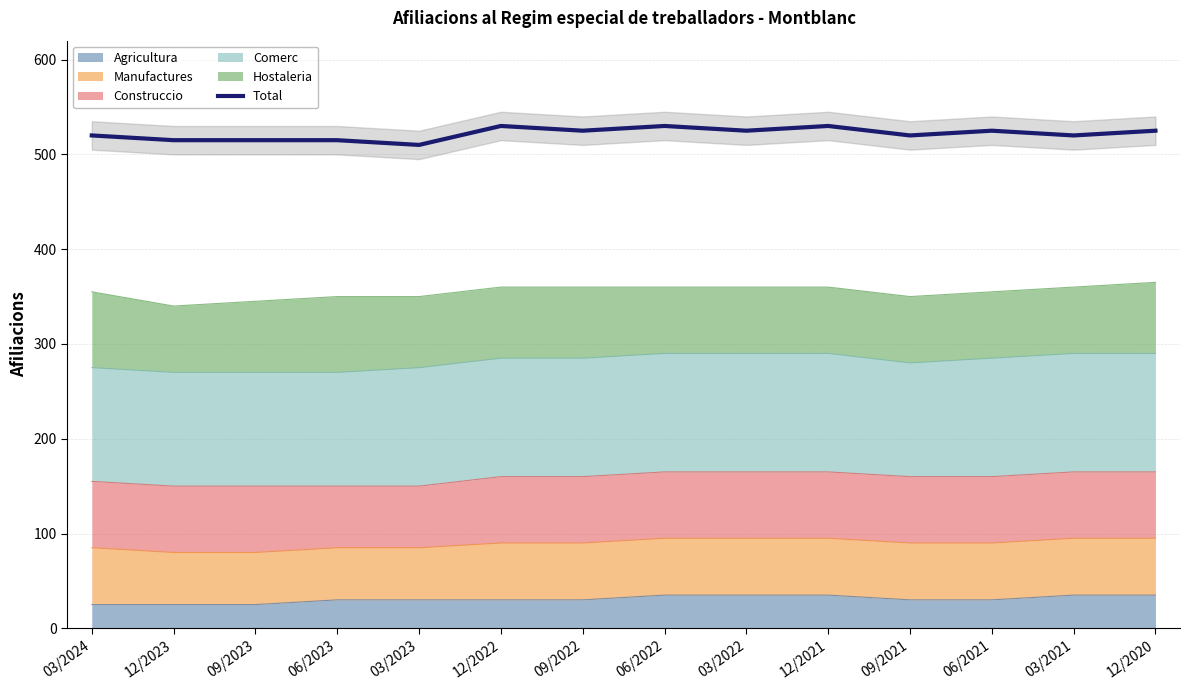

What is the value of the 11th point from the left?

520